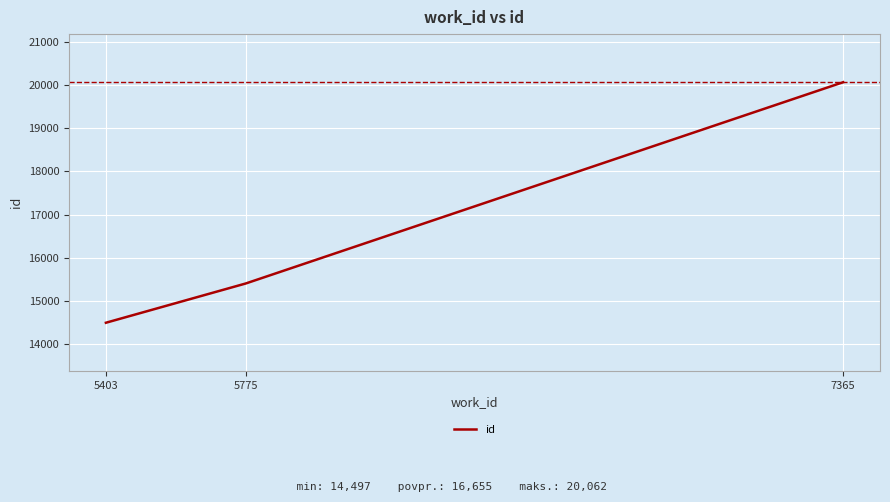

How many distinct data groups are displayed?

1